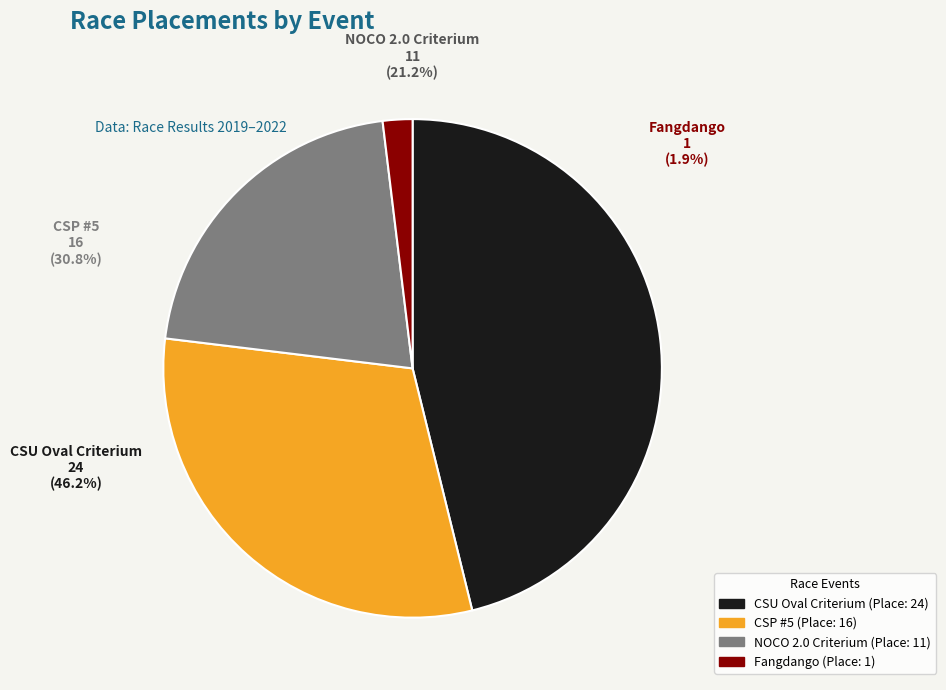

To the nearest percent, what portion does Fangdango represent?

2%